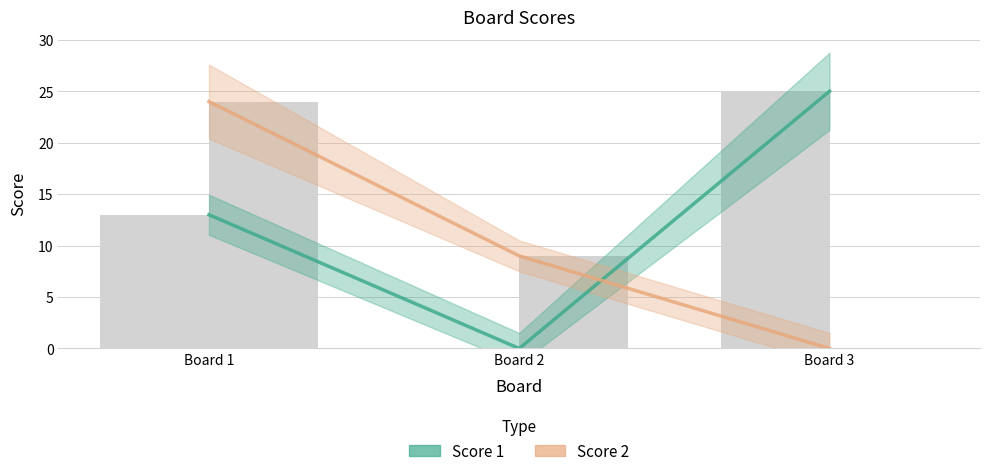

How many groups of bars are there?

3